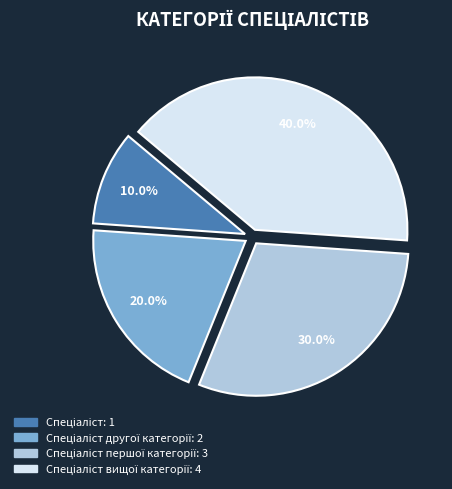

Does any single category account for the majority?

No